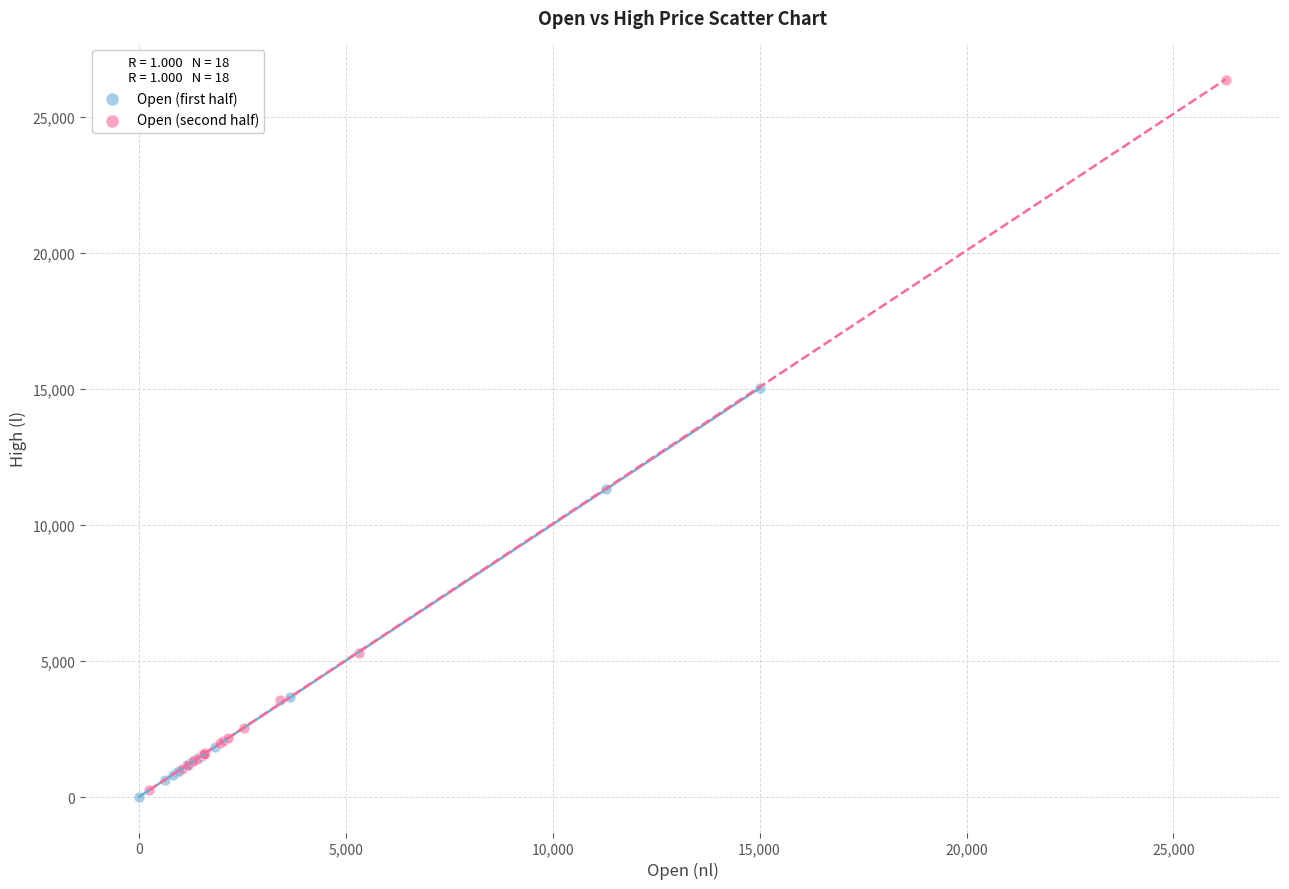

Which series has the largest Y range (max minus min)?

Open (second half)